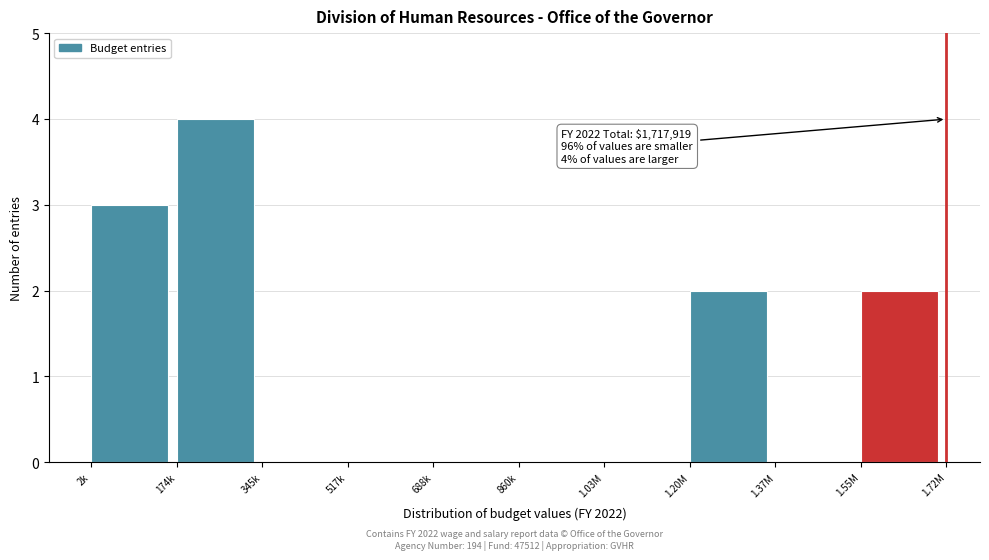

Reading right to left, transcribe all the data shown in this chart.

1.55M=2	1.37M=0	1.20M=2	1.03M=0	860k=0	688k=0	517k=0	345k=0	174k=4	2k=3